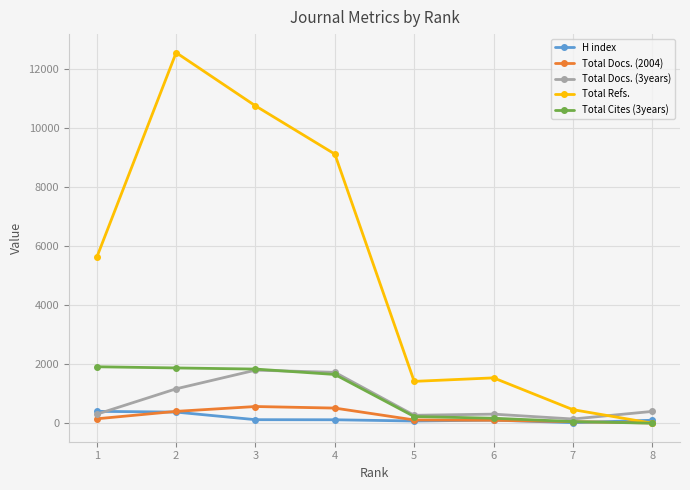

Between 2 and 5, which series saw the biggest shift?

Total Refs.